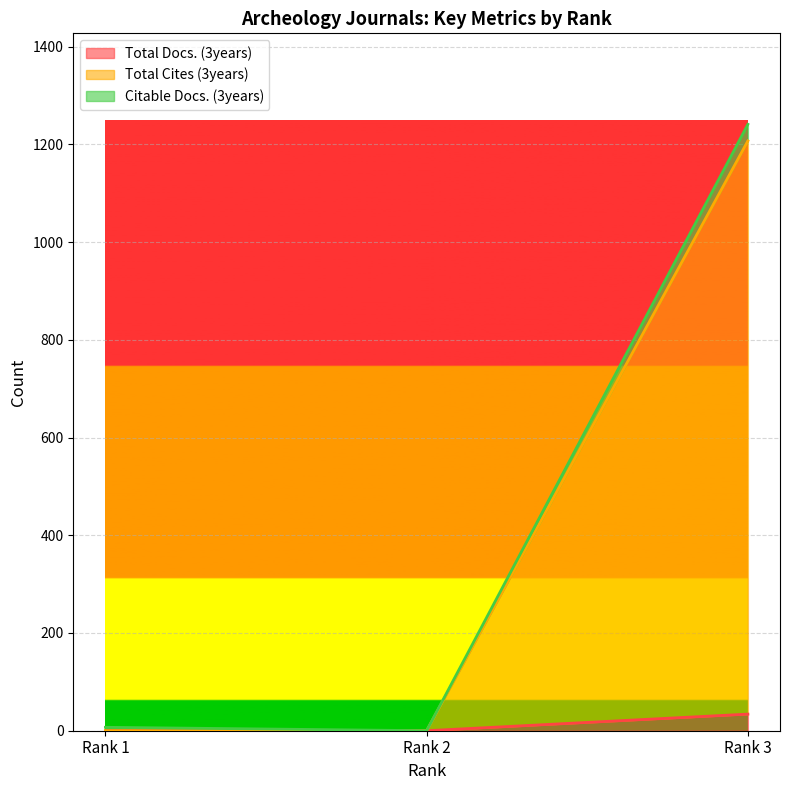

At which category does the chart reach its peak across all series?

Rank 3